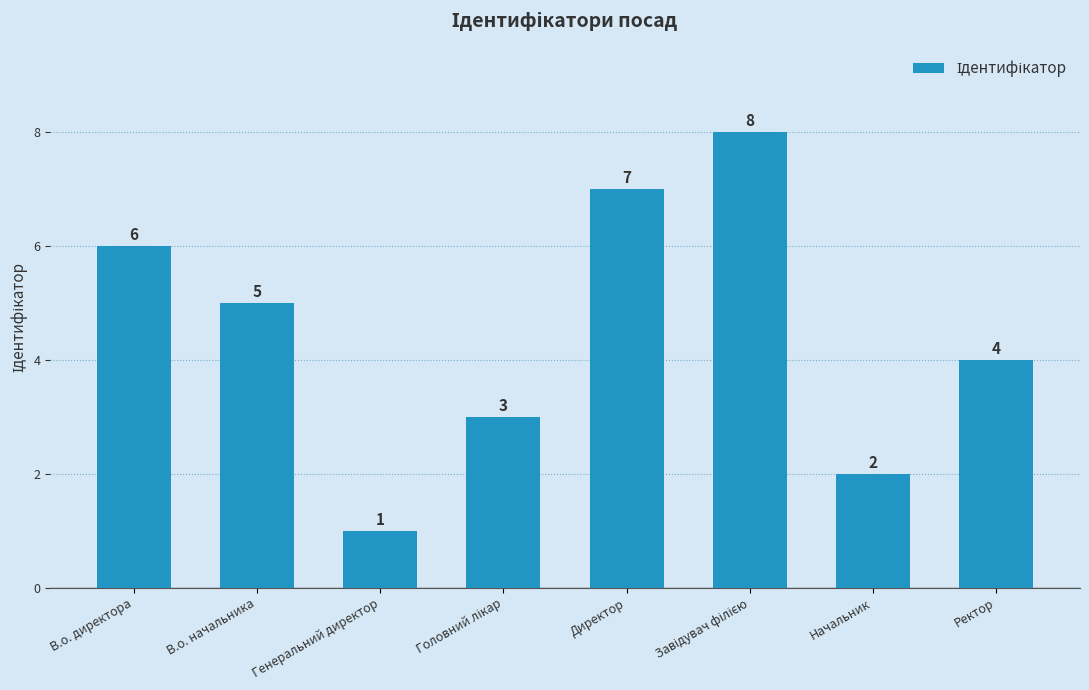

Are the bars horizontal?

No